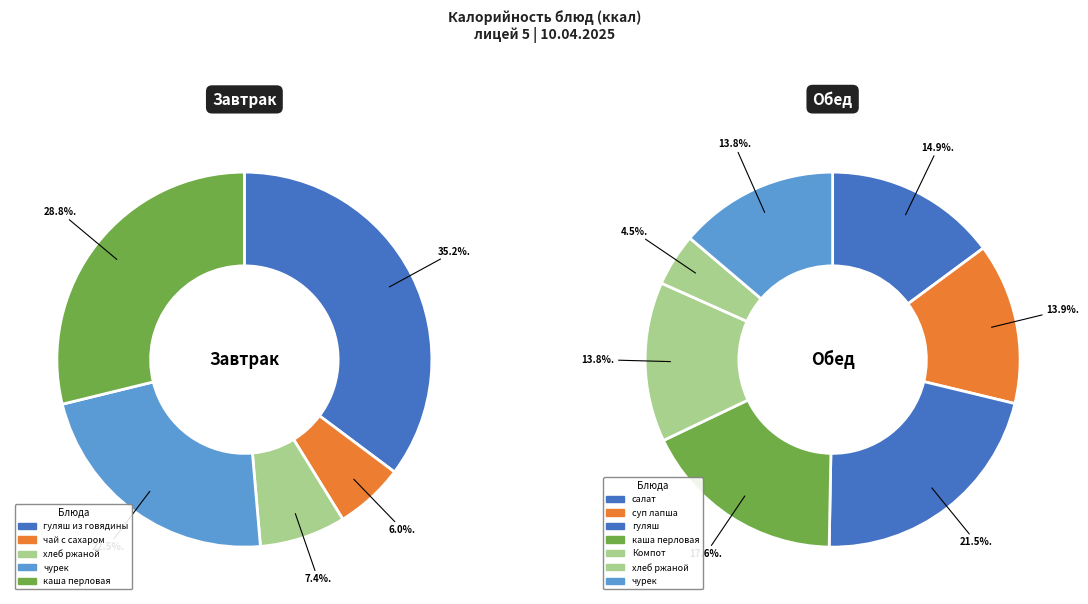

Does чурек account for over 50% of the chart?

No